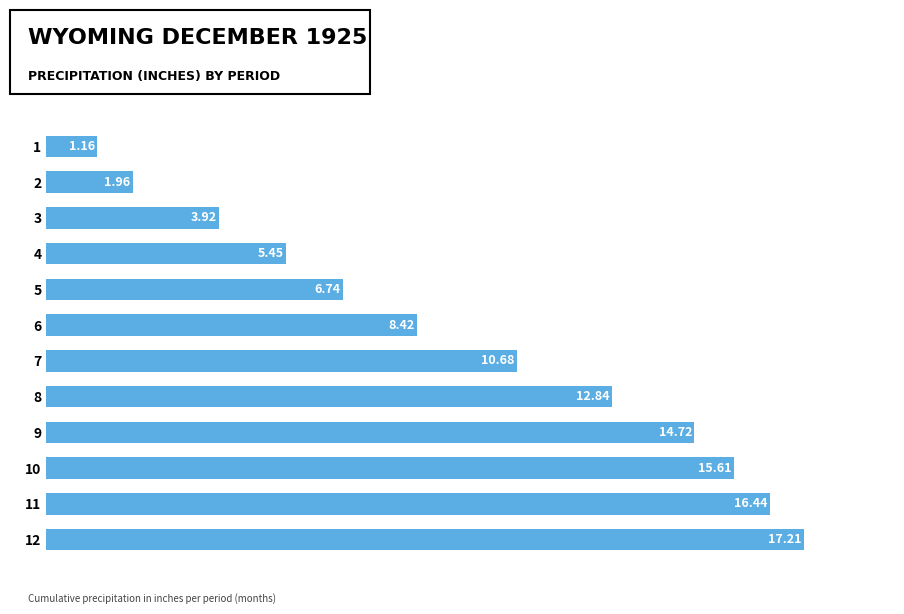

Are the bars grouped side by side (vs. stacked)?

No